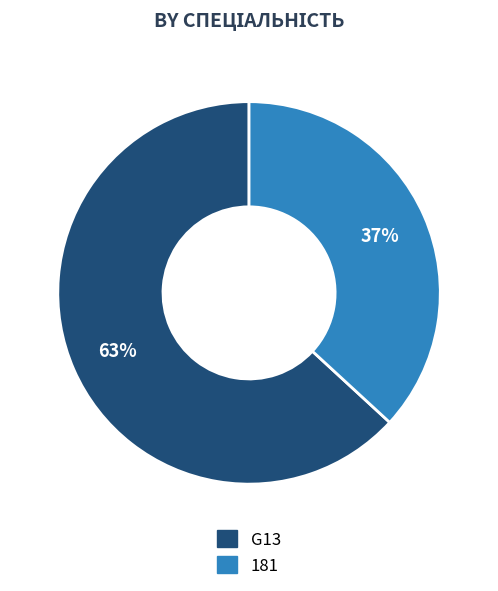

Rank the categories by value from highest to lowest.

G13, 181